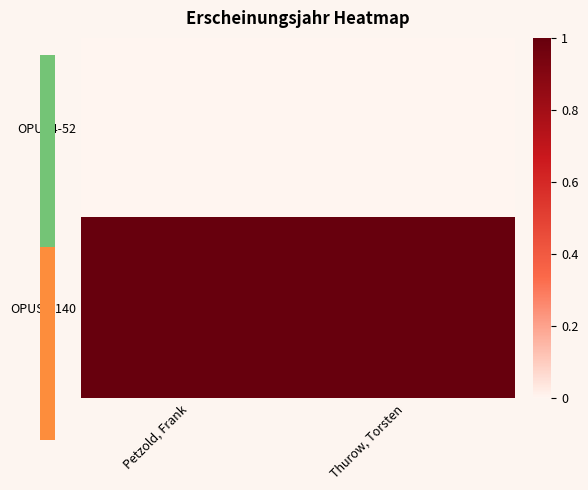

Reading left to right, extract all data points from this chart.

OPUS4-52: Petzold, Frank=0	Thurow, Torsten=0
OPUS4-140: Petzold, Frank=1	Thurow, Torsten=1